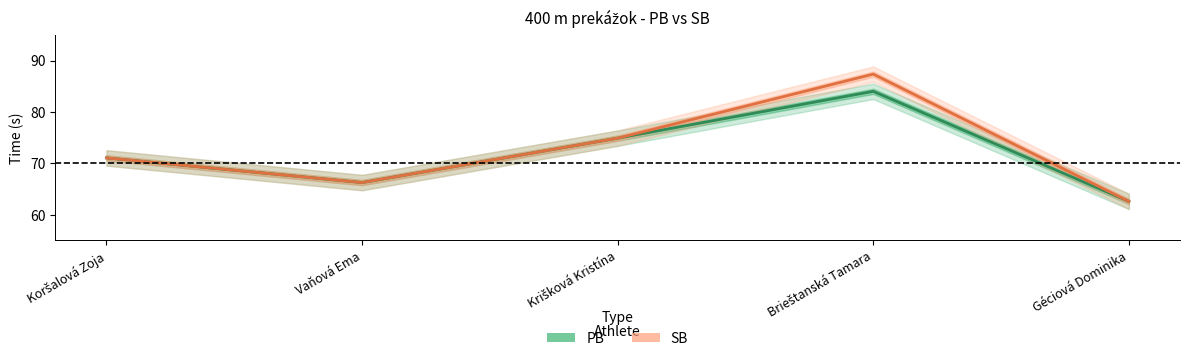

Where does the PB series first go above 71?

Koršalová Zoja